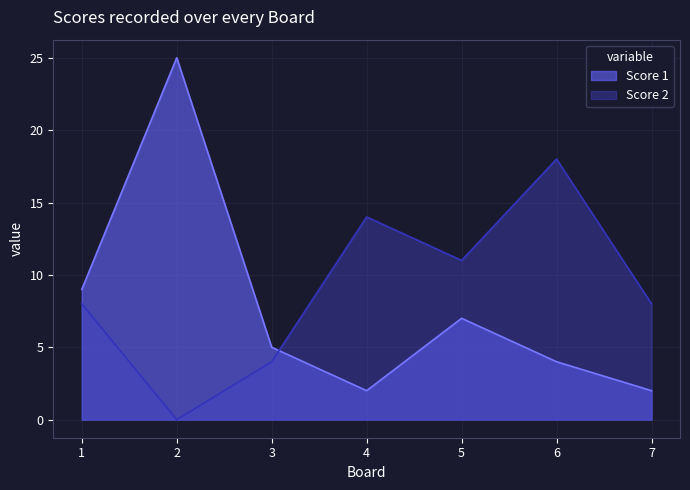

At which label does Score 2 first exceed 8?

4